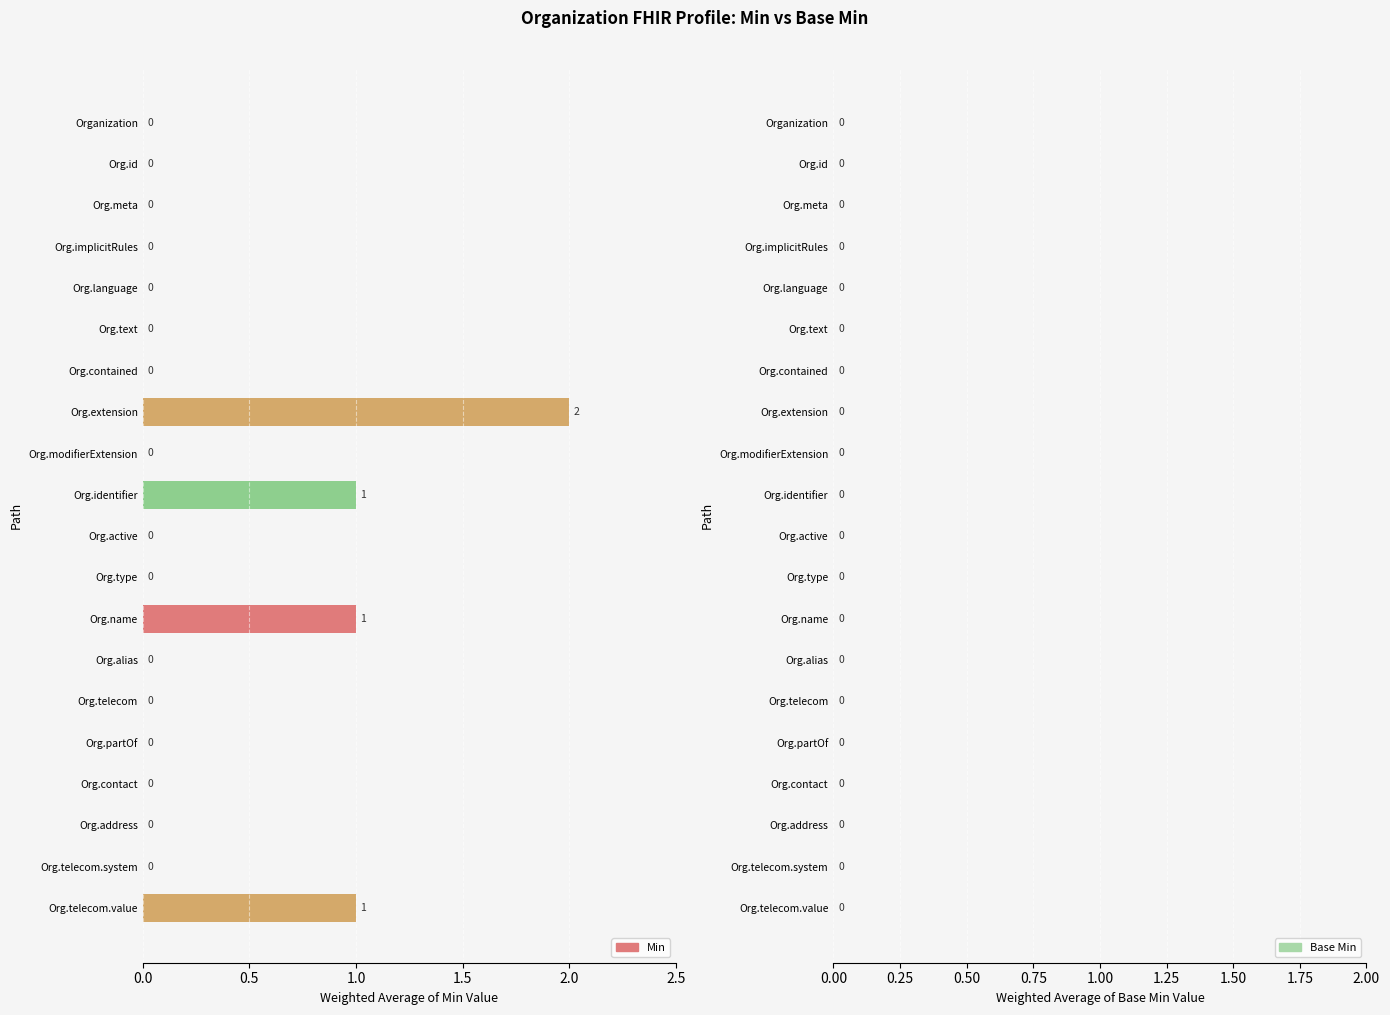

Reading bottom to top, transcribe all the data shown in this chart.

Org.telecom.value=1	Org.telecom.system=0	Org.address=0	Org.contact=0	Org.partOf=0	Org.telecom=0	Org.alias=0	Org.name=1	Org.type=0	Org.active=0	Org.identifier=1	Org.modifierExtension=0	Org.extension=2	Org.contained=0	Org.text=0	Org.language=0	Org.implicitRules=0	Org.meta=0	Org.id=0	Organization=0